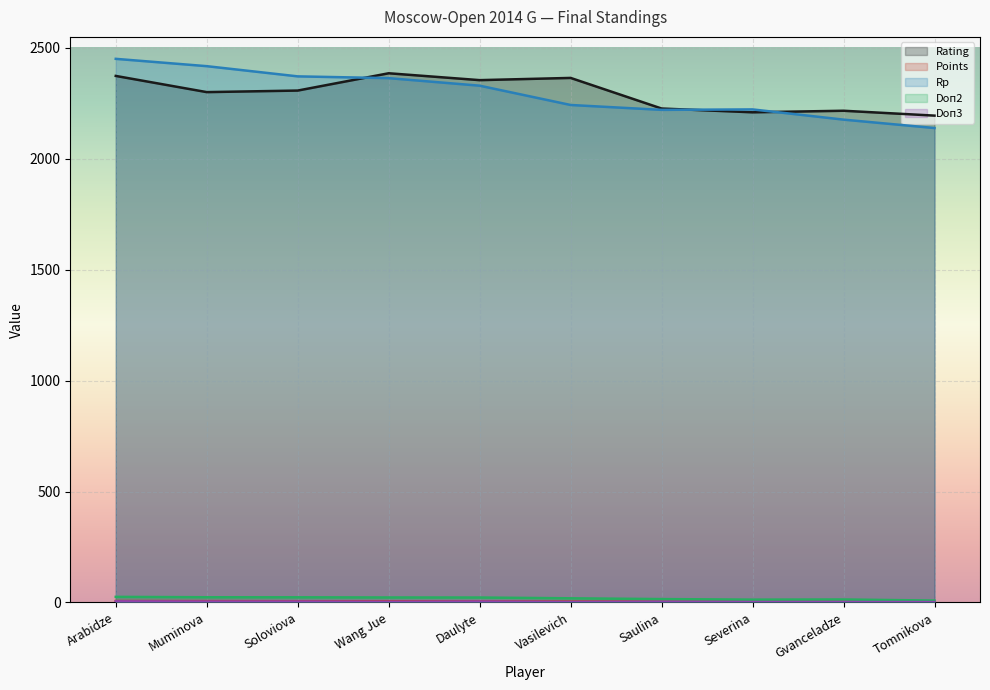

True or false: Doп2 and Rating intersect in this chart.

False